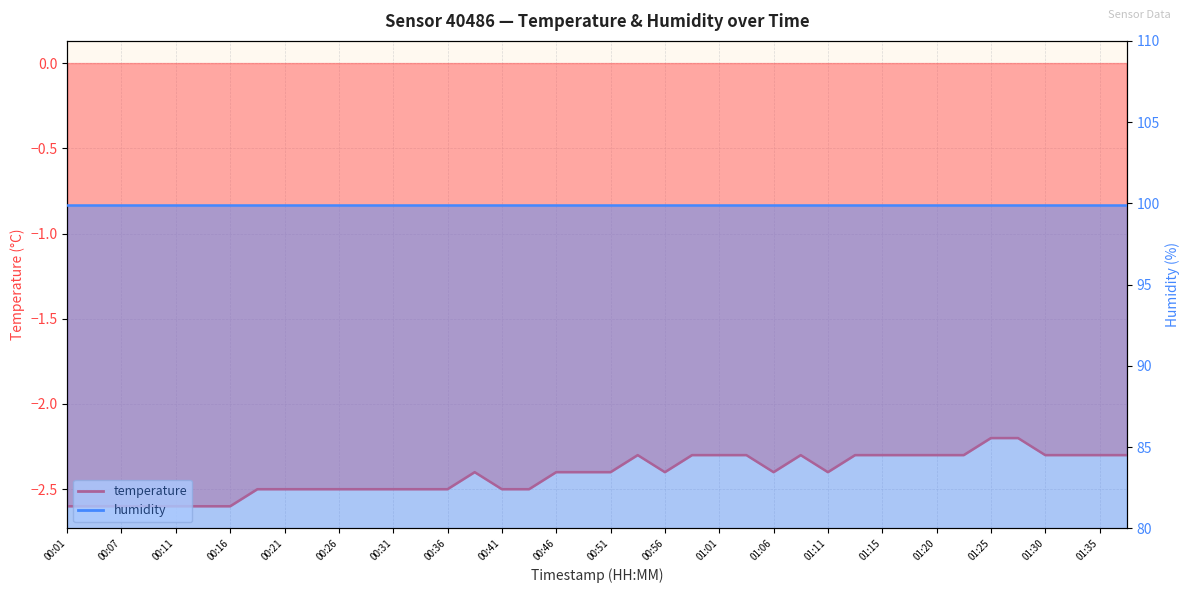

Rank the categories by value from lowest to highest.

00:01, 00:04, 00:07, 00:09, 00:11, 00:14, 00:16, 00:19, 00:21, 00:24, 00:26, 00:29, 00:31, 00:33, 00:36, 00:41, 00:44, 00:38, 00:46, 00:49, 00:51, 00:56, 01:06, 01:11, 00:53, 00:58, 01:01, 01:03, 01:08, 01:13, 01:15, 01:18, 01:20, 01:23, 01:30, 01:32, 01:35, 01:37, 01:25, 01:28